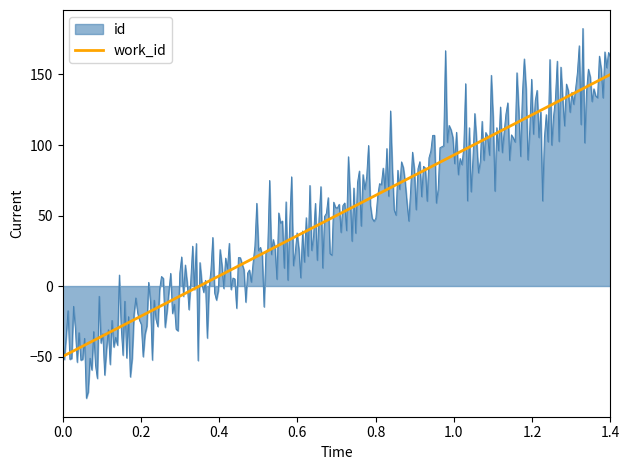

True or false: work_id has a value of -50.0 at 0.0.

True